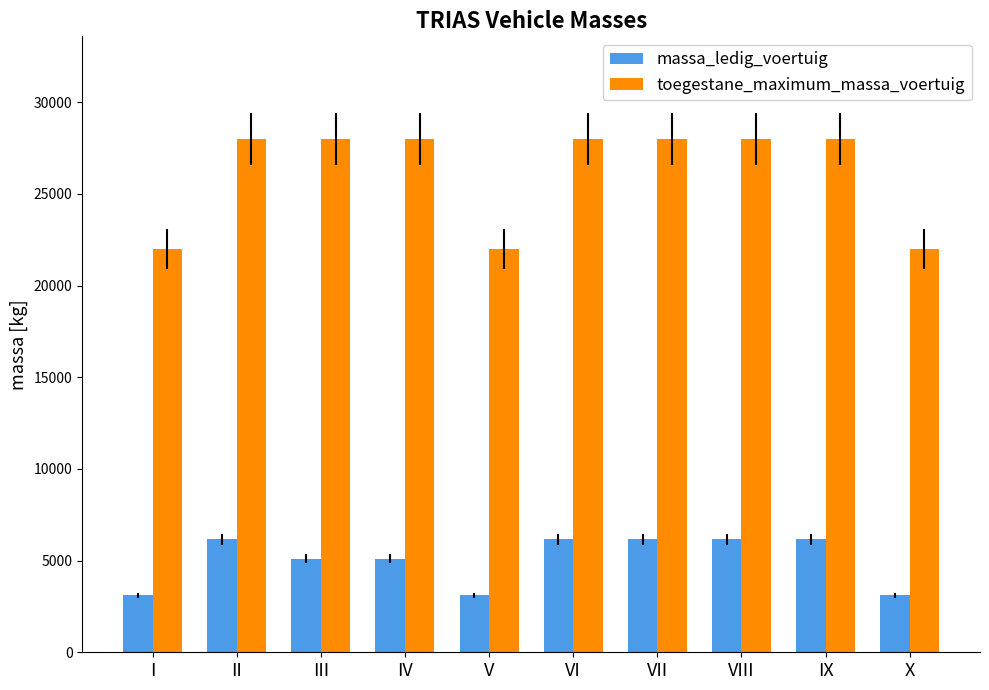

What is the spread (max minus min) of values at II?

21845